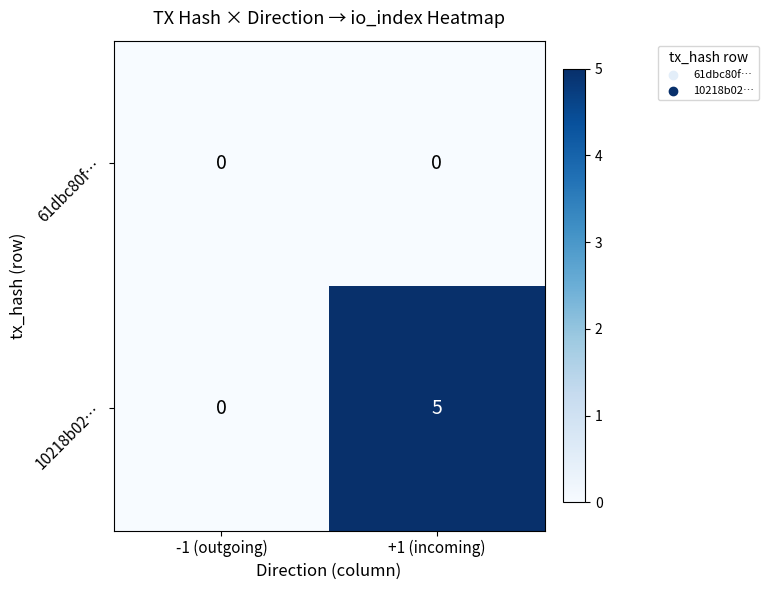

Reading left to right, list all the values displayed in this chart.

61dbc80f…: 0	0
10218b02…: 0	5